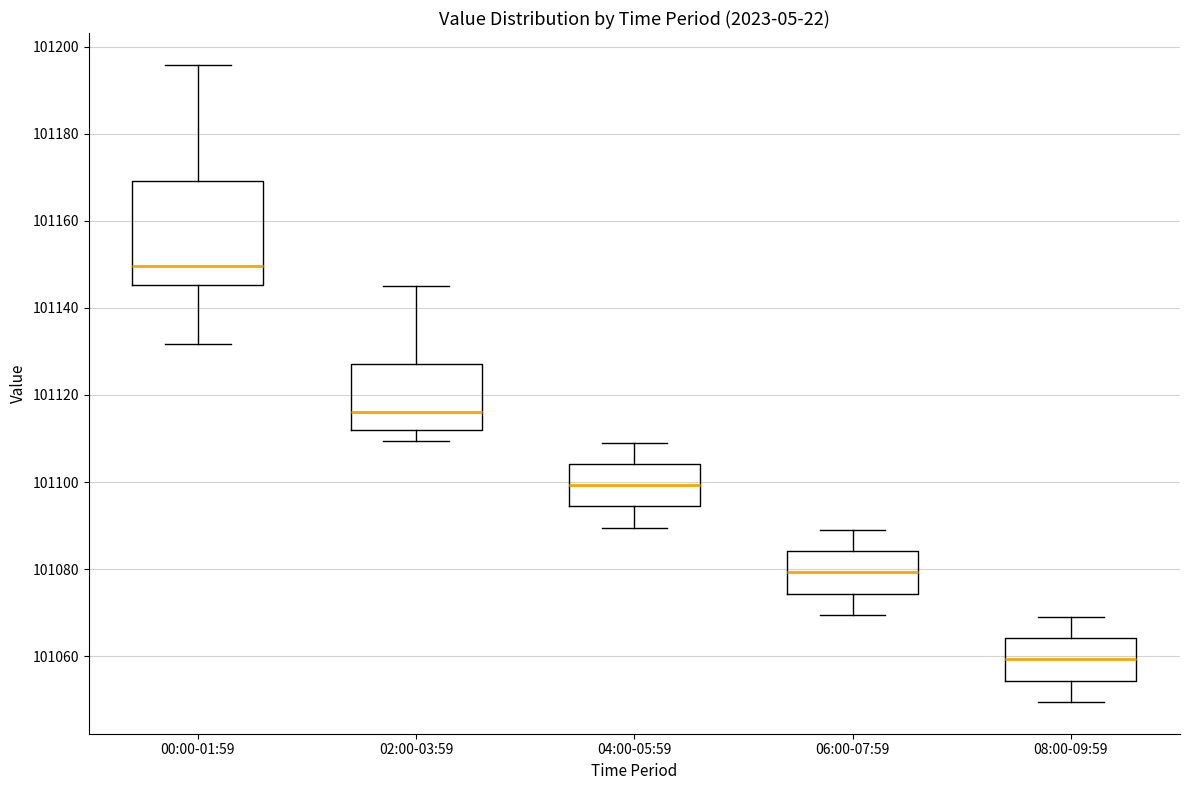

Reading left to right, read every box against the y-axis: the position of its median line, the range the box covers, and the ends of its whiskers. The values are not printed on the chart, so give them approximately, as read against the axis.

00:00-01:59: median 101150, box 101146 to 101170, whiskers 101132 to 101196
02:00-03:59: median 101116, box 101112 to 101128, whiskers 101110 to 101146
04:00-05:59: median 101100, box 101094 to 101104, whiskers 101090 to 101110
06:00-07:59: median 101080, box 101074 to 101084, whiskers 101070 to 101090
08:00-09:59: median 101060, box 101054 to 101064, whiskers 101050 to 101070